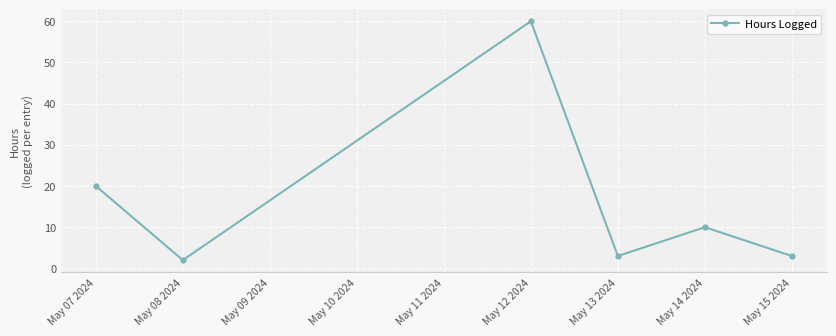

What position from the right is May 12 2024?

4